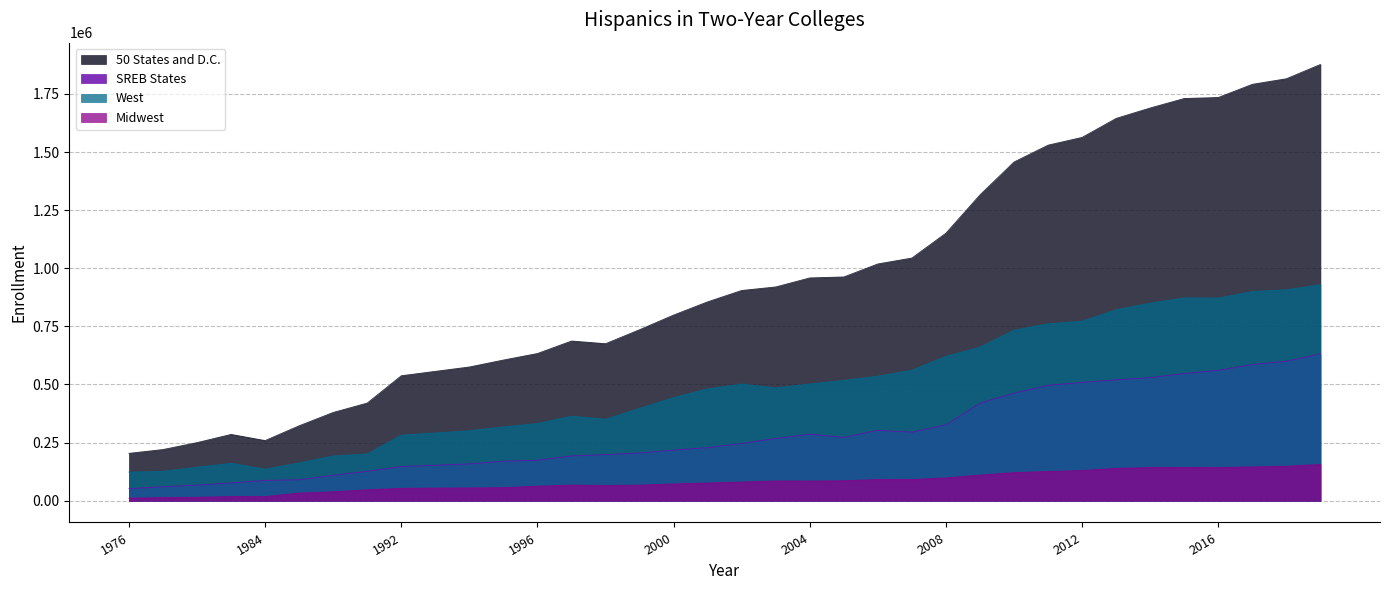

How many lines are shown in the chart?

4